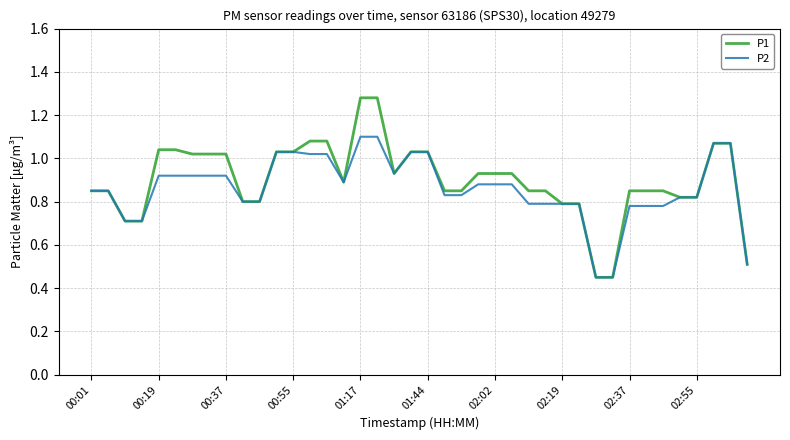

Which series has the widest spread of values?

P1